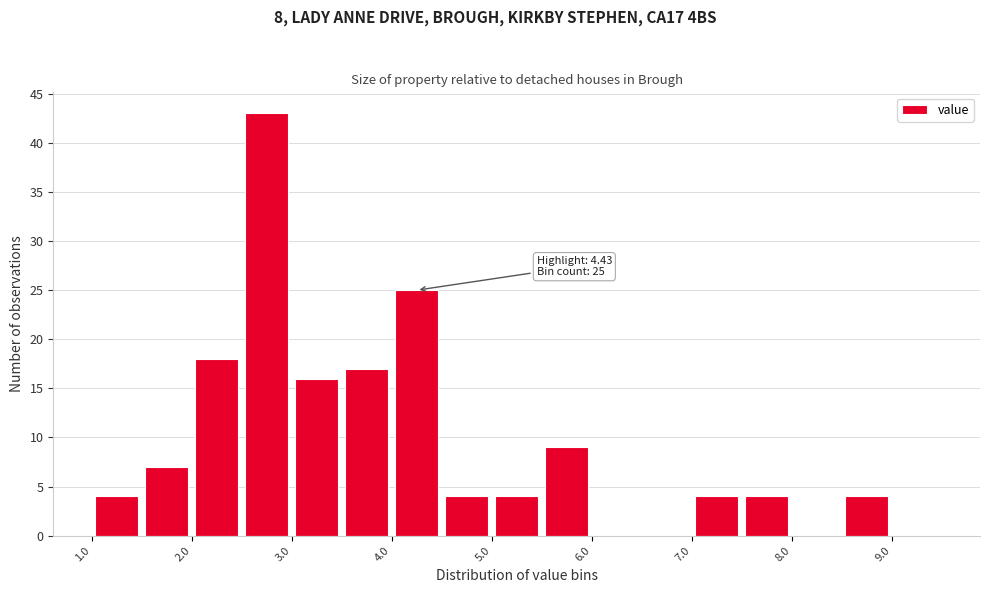

Over which range of the x-axis is the bar tallest?

2.5 to 3.0